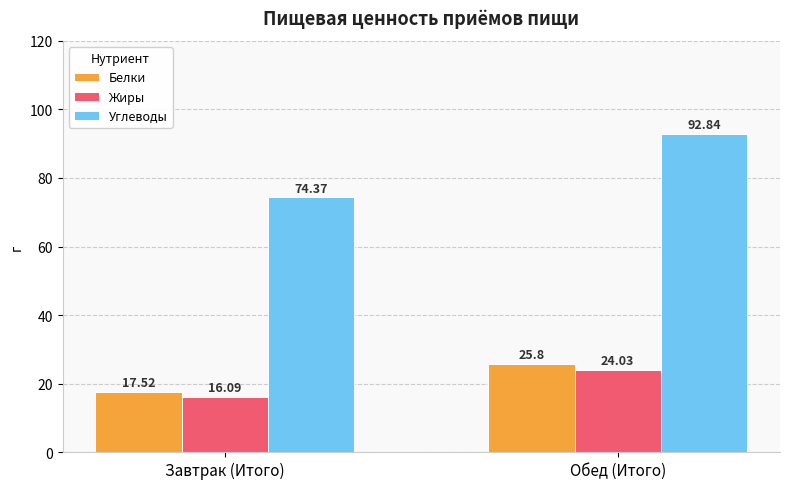

Which category has the lowest value across all series?

Завтрак (Итого)